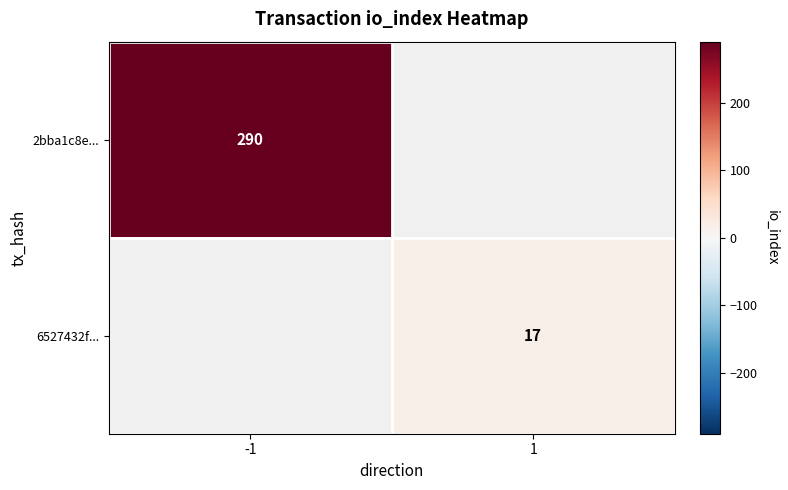

True or false: 2bba1c8e... has a value of 290 at -1.

True